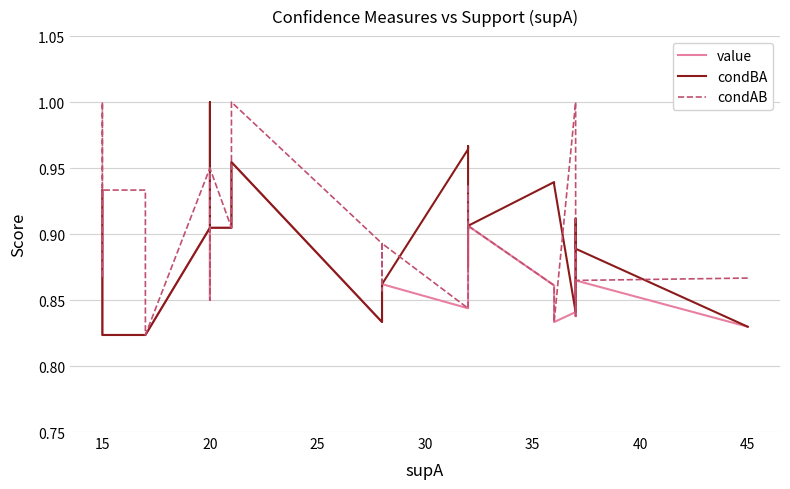

True or false: condAB and condBA intersect in this chart.

True